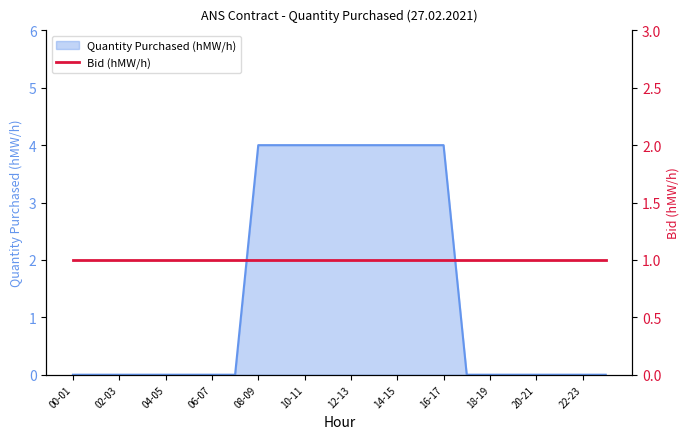

Reading right to left, list all the values displayed in this chart.

0	0	0	0	0	0	0	4	4	4	4	4	4	4	4	4	0	0	0	0	0	0	0	0